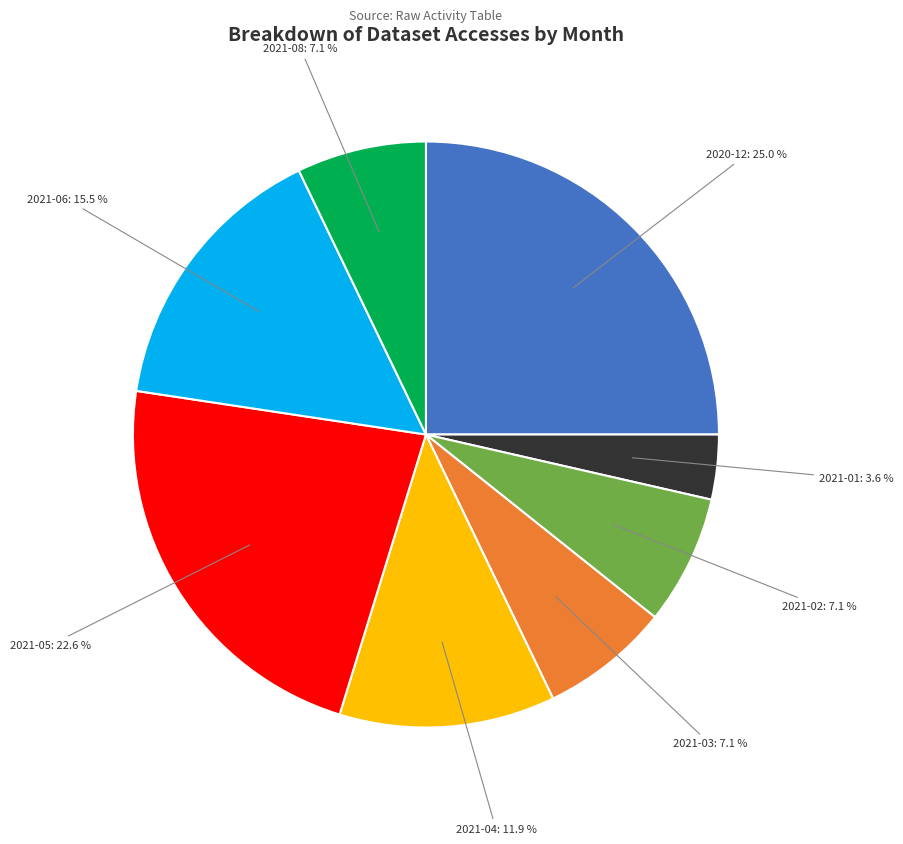

To the nearest percent, what is the average slice percentage?

12%